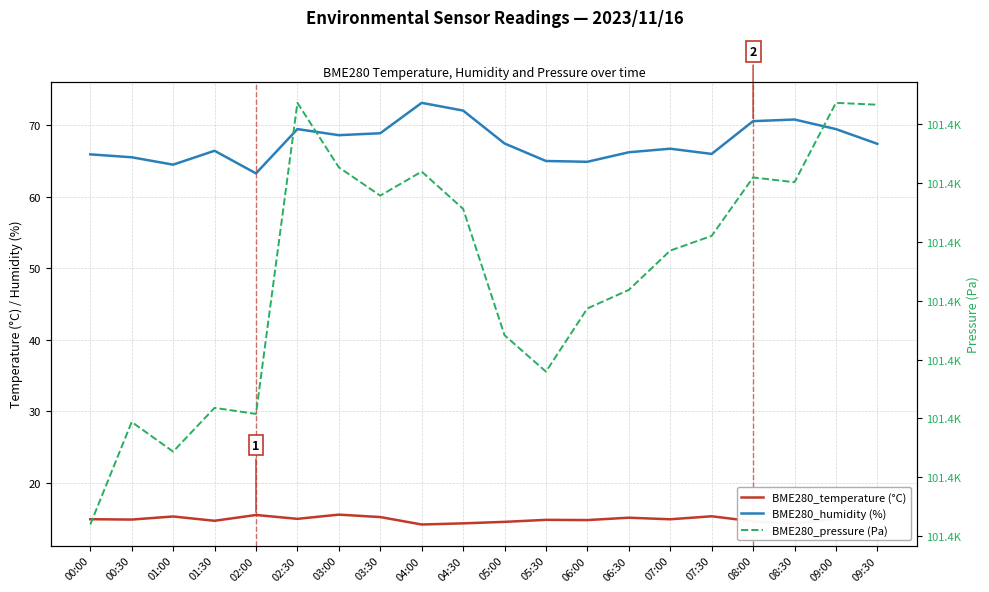

What are all the series names shown in the legend?

BME280_temperature (°C), BME280_humidity (%), BME280_pressure (Pa)